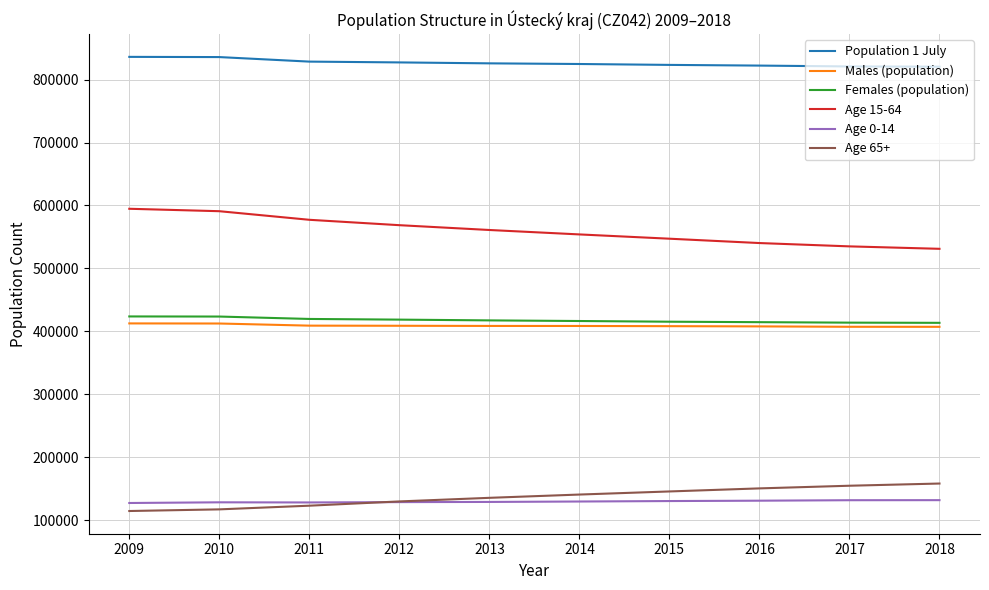

Count the number of data series in this chart.

6